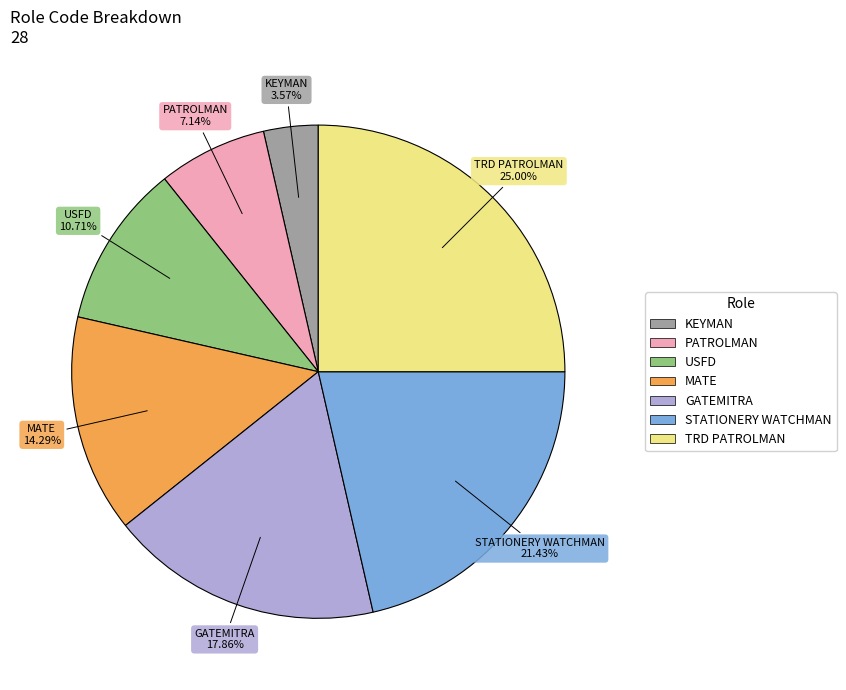

Is the sum of USFD and STATIONERY WATCHMAN greater than half?

No